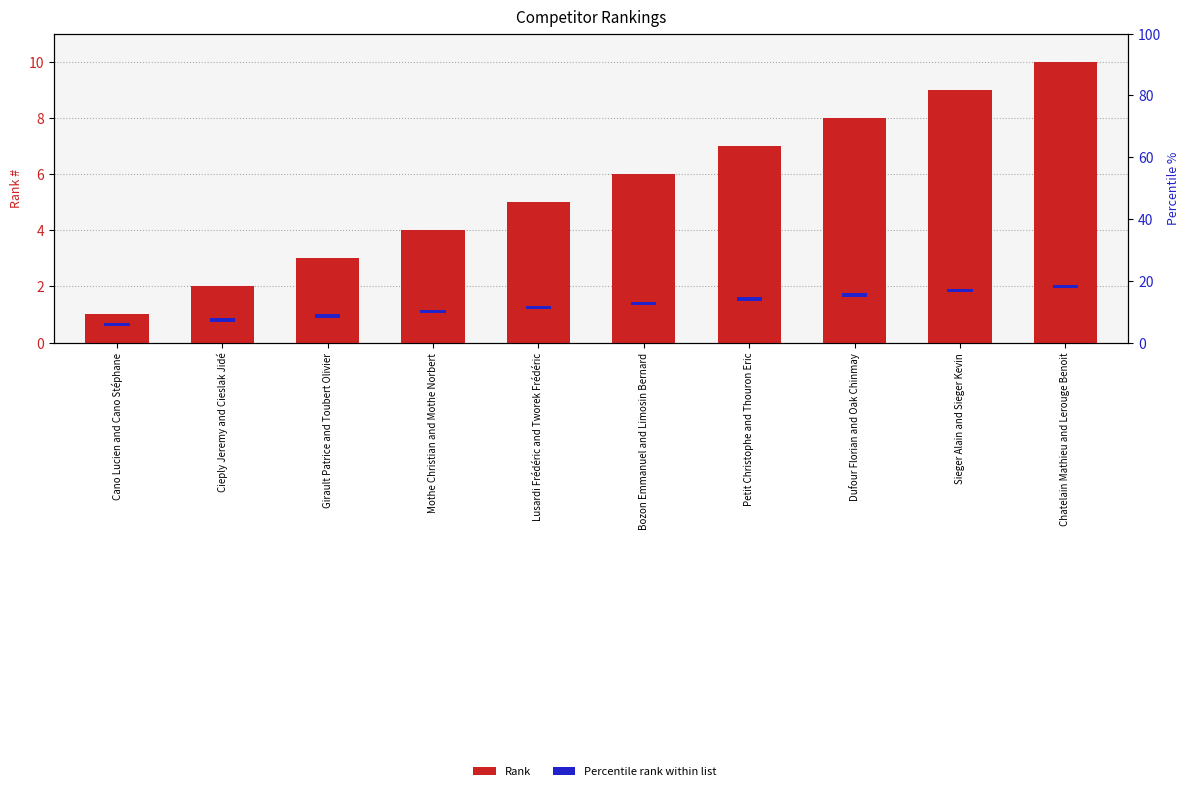

List the series in order of their peak value, highest first.

Rank, Percentile rank within list